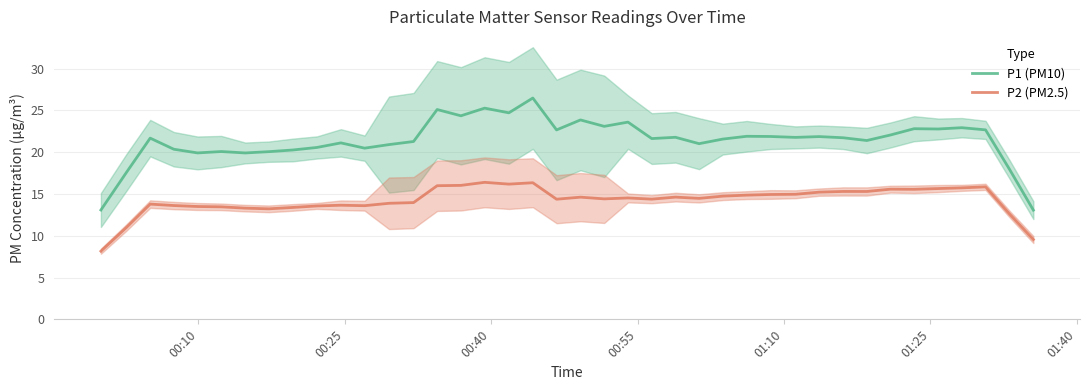

What is the value of the P2 (PM2.5) point at the 12th from the left?

13.6